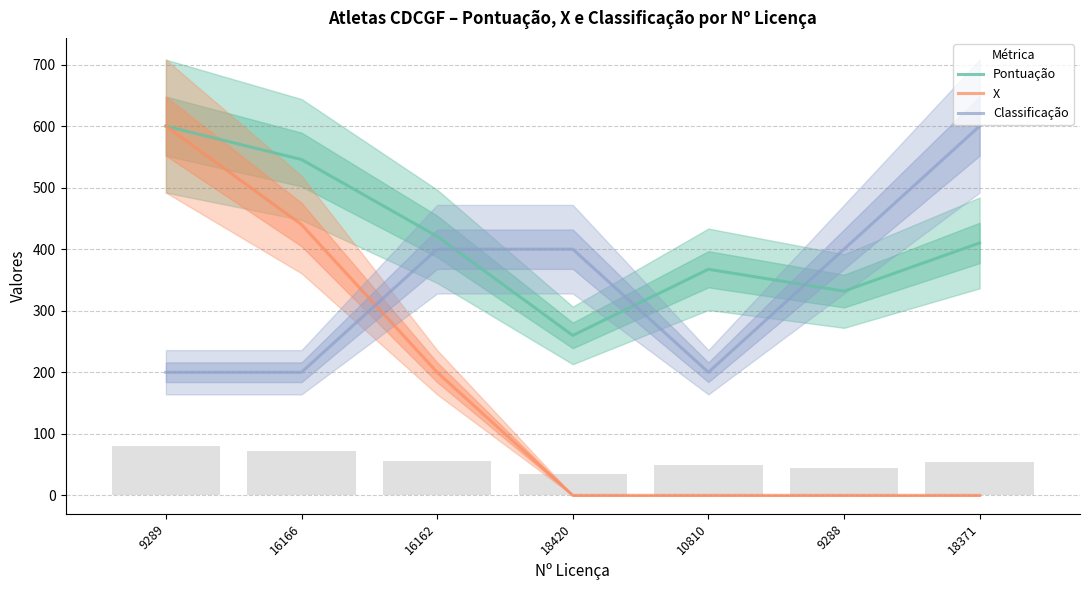

What is the spread (max minus min) of values at 18371?

600.0